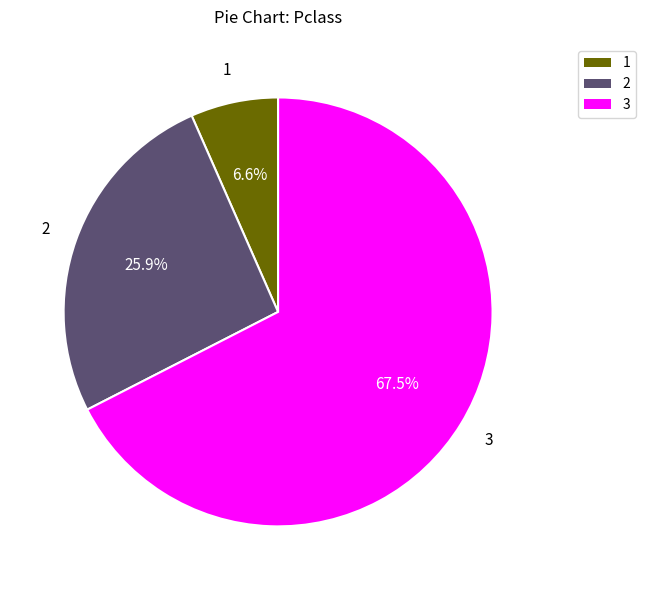

Does any single category account for the majority?

Yes